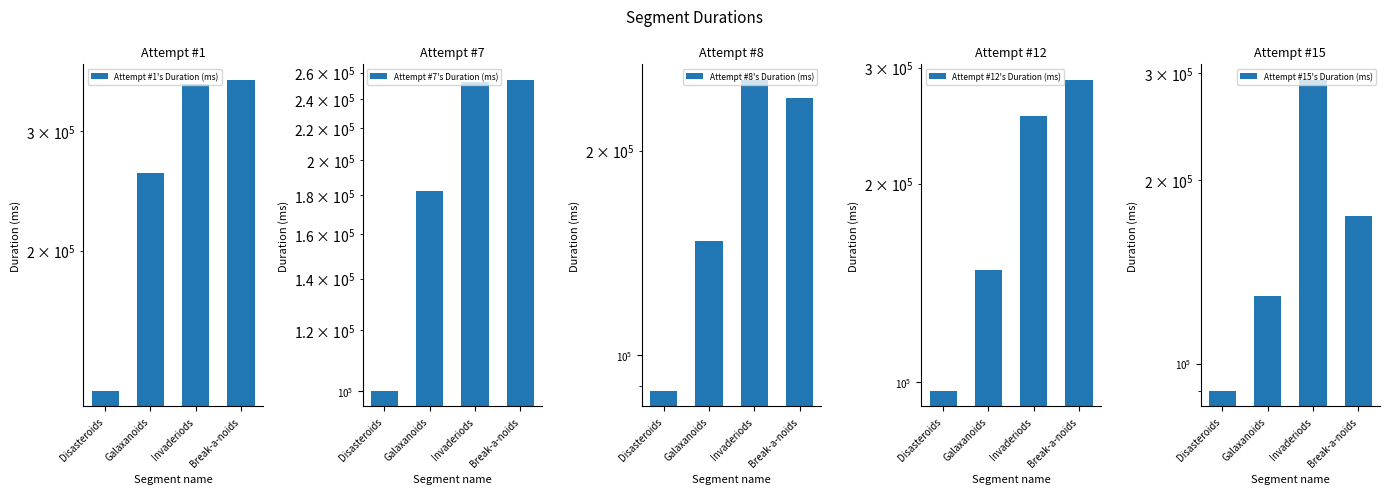

Reading right to left, transcribe all the data shown in this chart.

Attempt #1's Duration (ms): Break-a-noids=356764	Invaderiods=351477	Galaxanoids=260281	Disasteroids=124397
Attempt #7's Duration (ms): Break-a-noids=254477	Invaderiods=252849	Galaxanoids=182453	Disasteroids=99936
Attempt #8's Duration (ms): Break-a-noids=238942	Invaderiods=254208	Galaxanoids=147051	Disasteroids=88443
Attempt #12's Duration (ms): Break-a-noids=287312	Invaderiods=253073	Galaxanoids=148178	Disasteroids=97012
Attempt #15's Duration (ms): Break-a-noids=174928	Invaderiods=292457	Galaxanoids=129195	Disasteroids=90144